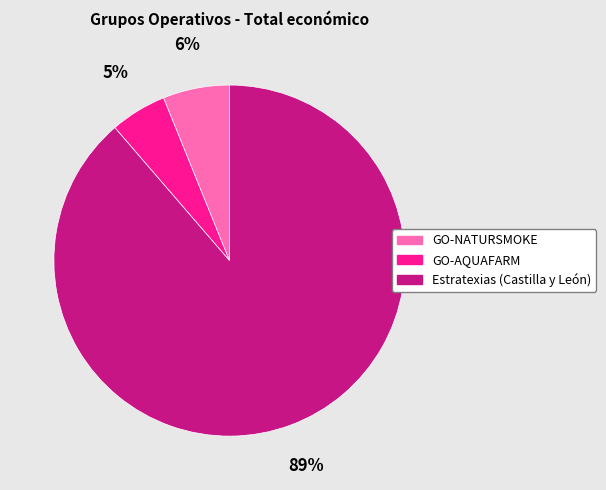

Which category has the smallest portion of the pie?

GO-AQUAFARM